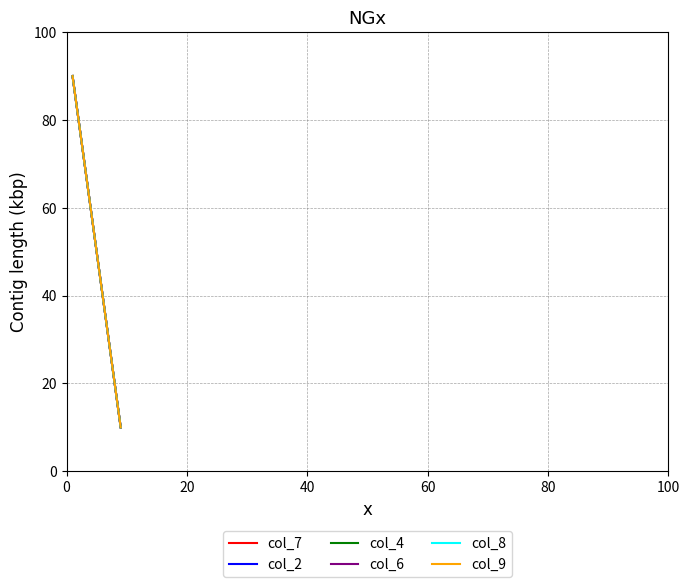

Reading right to left, transcribe all the data shown in this chart.

col_7: 10	20	30	40	50	60	70	80	90
col_2: 10	20	30	40	50	60	70	80	90
col_4: 10	20	30	40	50	60	70	80	90
col_6: 10	20	30	40	50	60	70	80	90
col_8: 10	20	30	40	50	60	70	80	90
col_9: 10	20	30	40	50	60	70	80	90